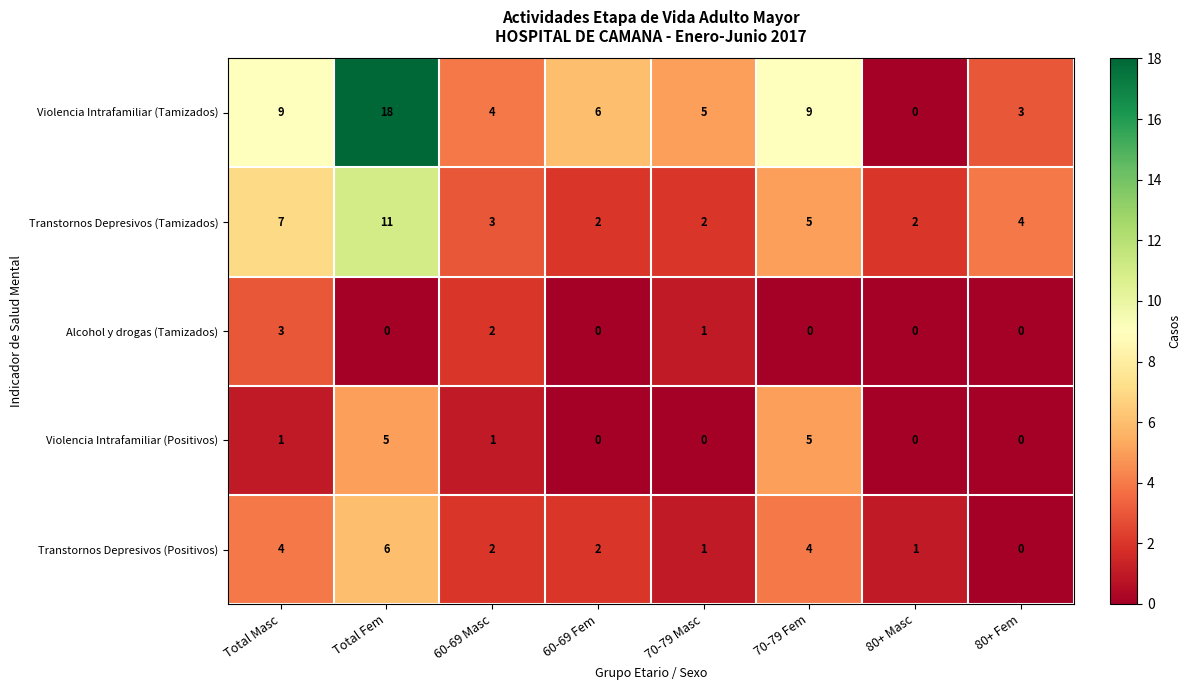

What is the sum of all Violencia Intrafamiliar (Positivos) values?

12